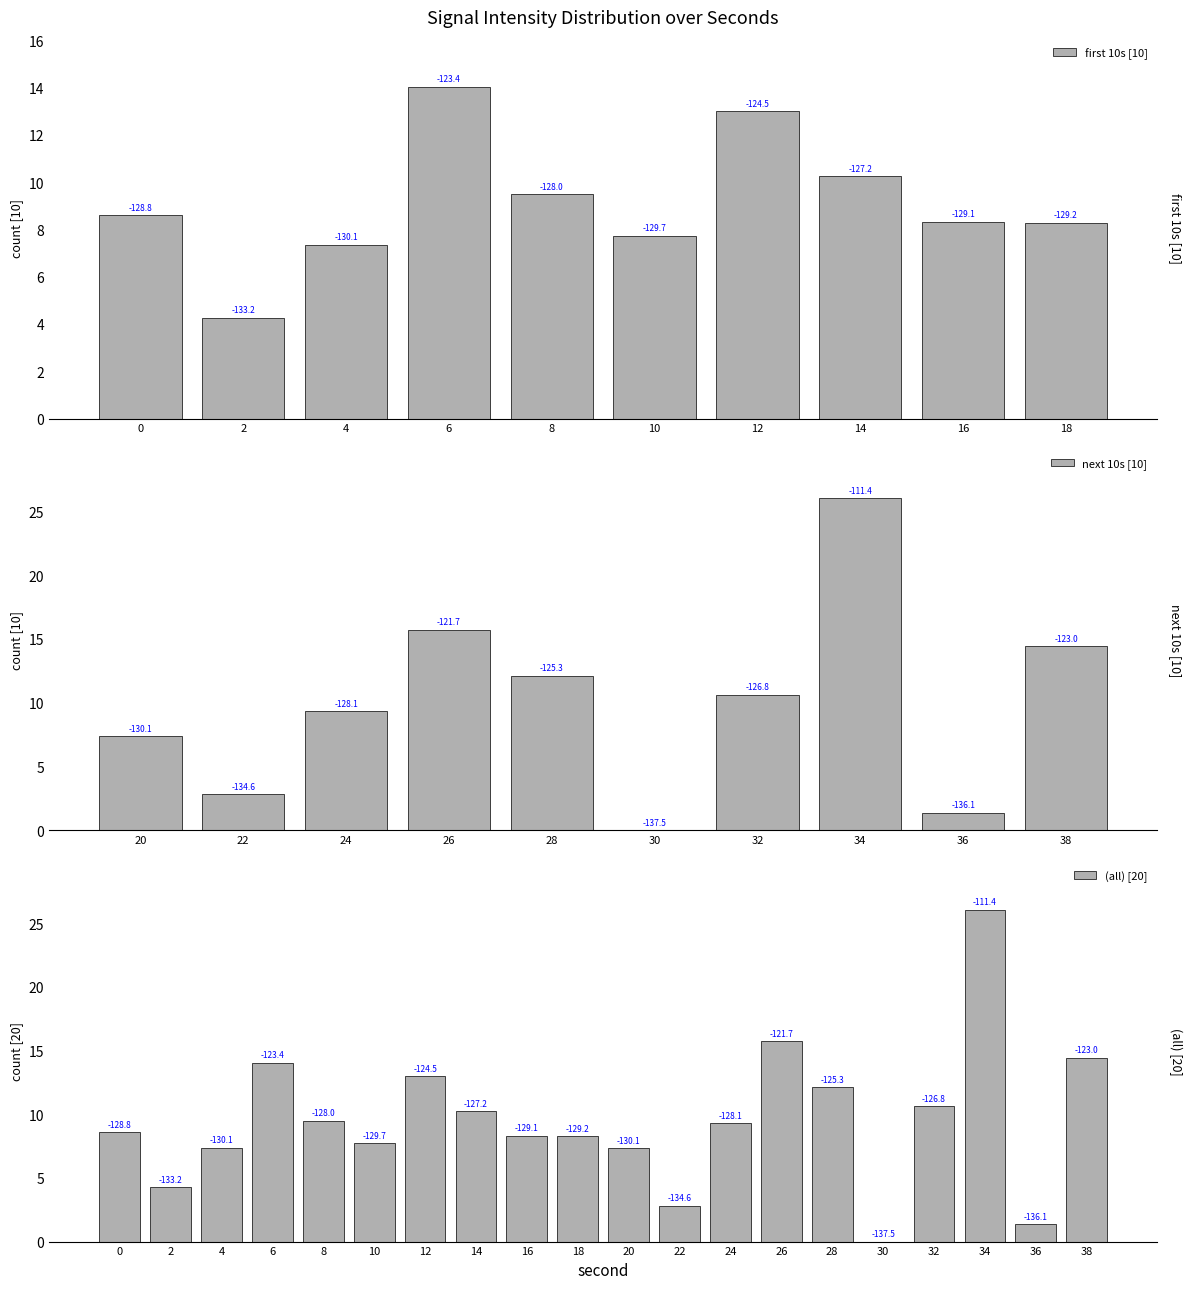

Reading left to right, extract all data points from this chart.

8.6	4.3	7.4	14.0	9.5	7.7	13.0	10.3	8.3	8.3	7.4	2.8	9.3	15.7	12.1	0.0	10.6	26.1	1.4	14.4